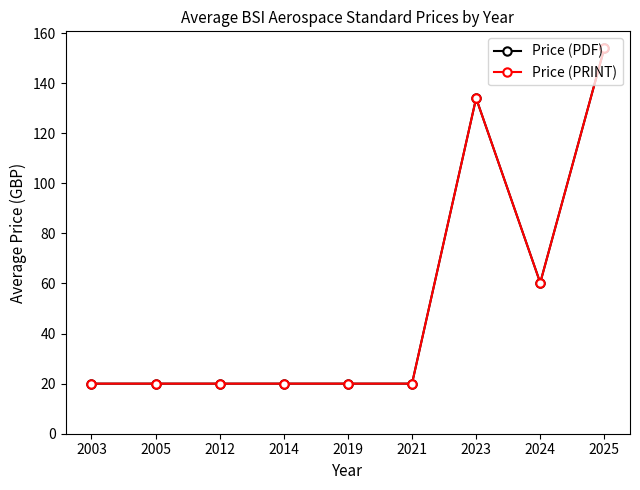

What is the minimum value shown in the chart?

20.0